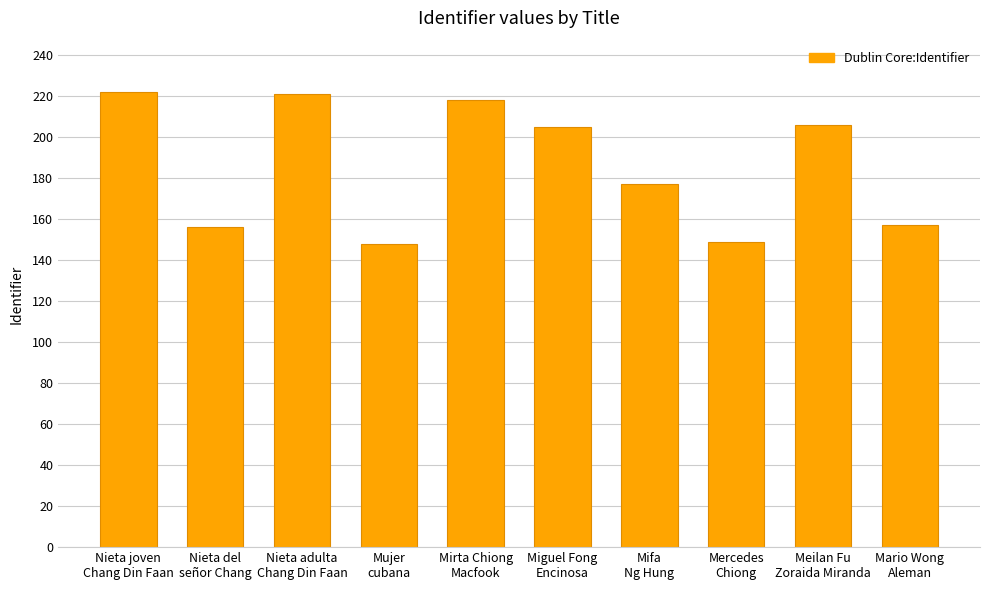

How many values are below 205?

5